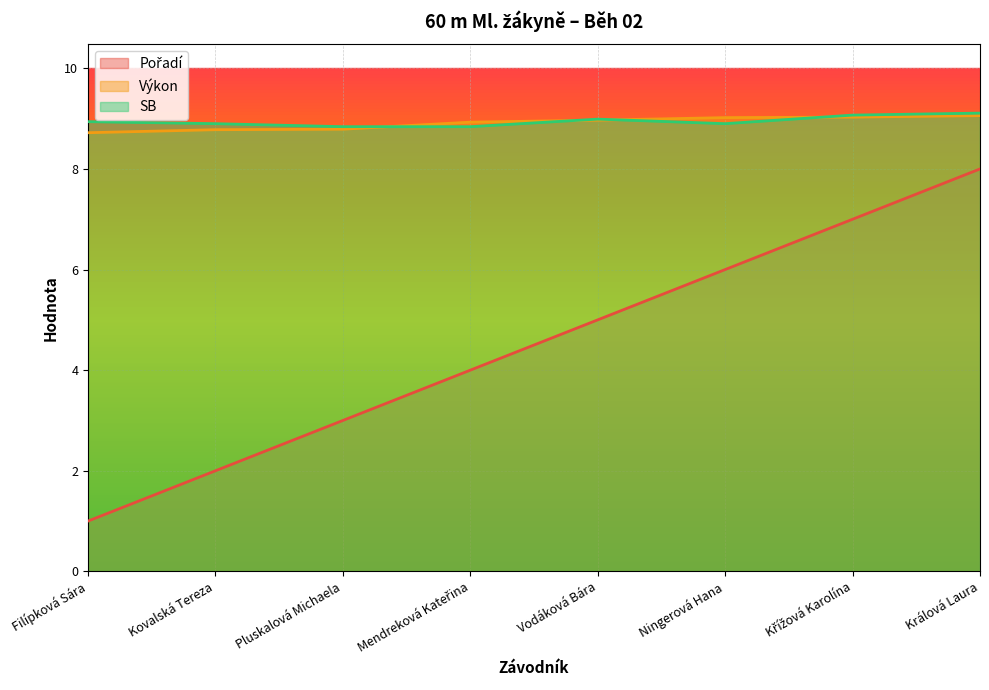

Is the value of Pořadí at Mendreková Kateřina greater than the value of Výkon at Křížová Karolína?

No